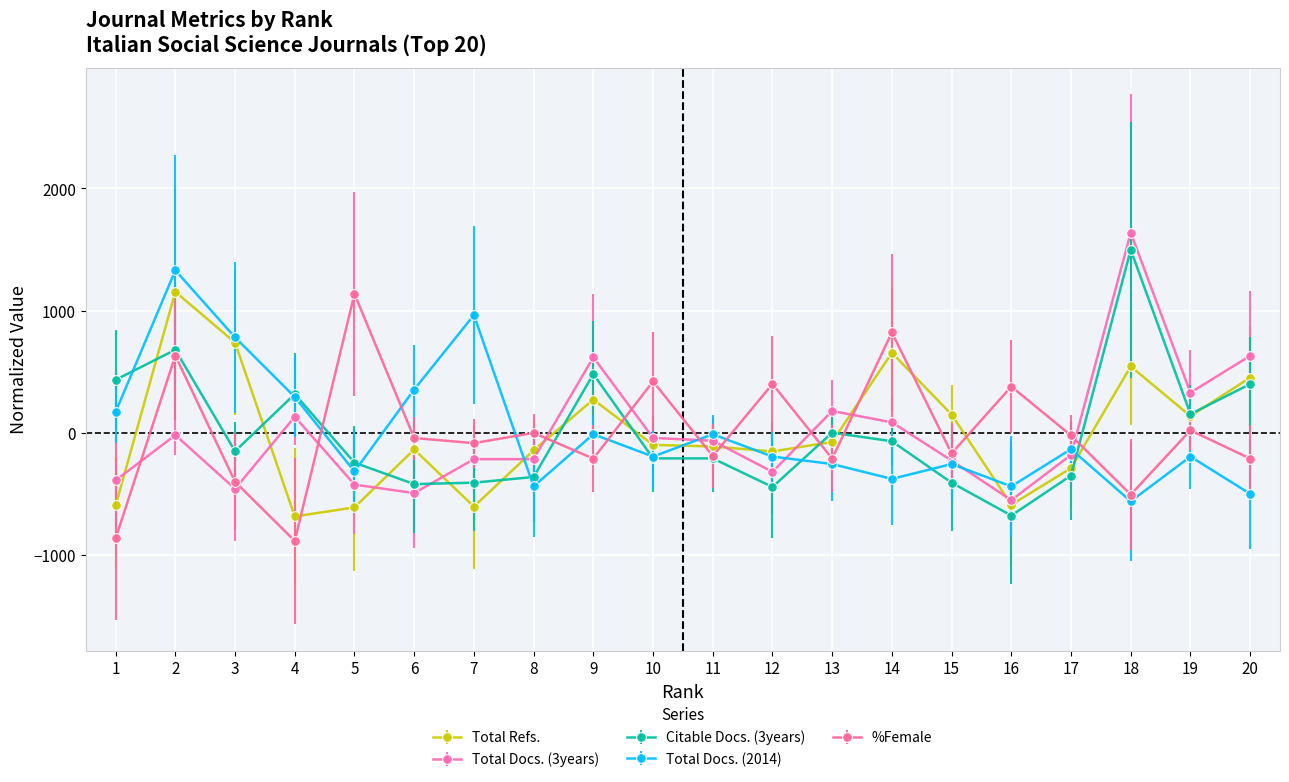

What is the maximum value for Total Refs.?

1153.3